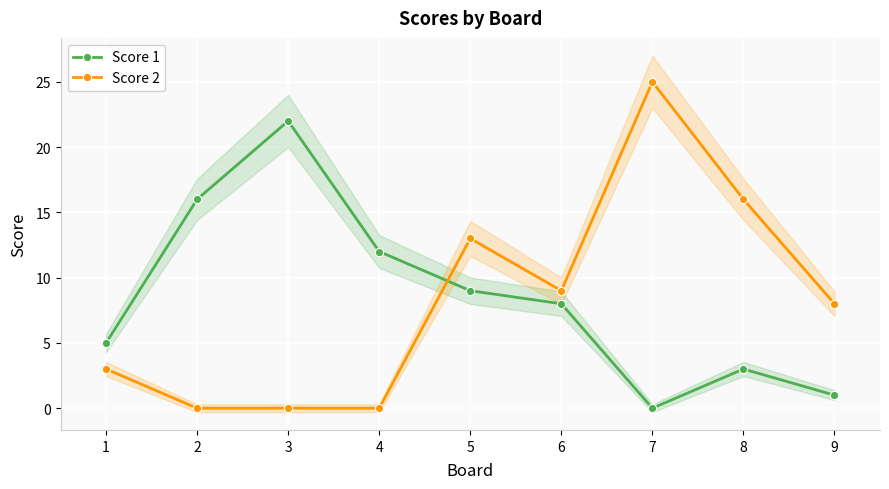

Is the value of Score 2 at 1 greater than the value of Score 1 at 1?

No